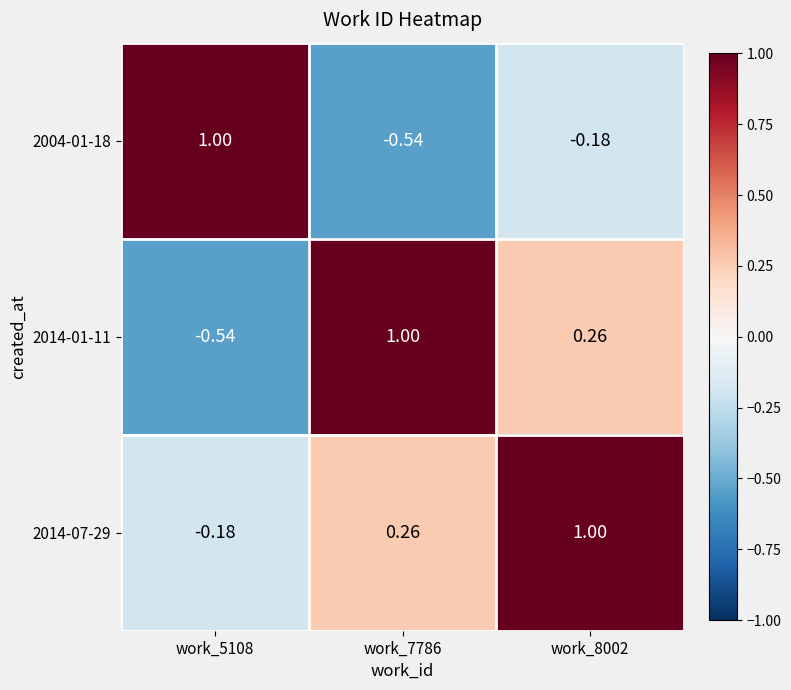

Is the value of 2014-01-11 at work_7786 greater than the value of 2014-07-29 at work_5108?

Yes